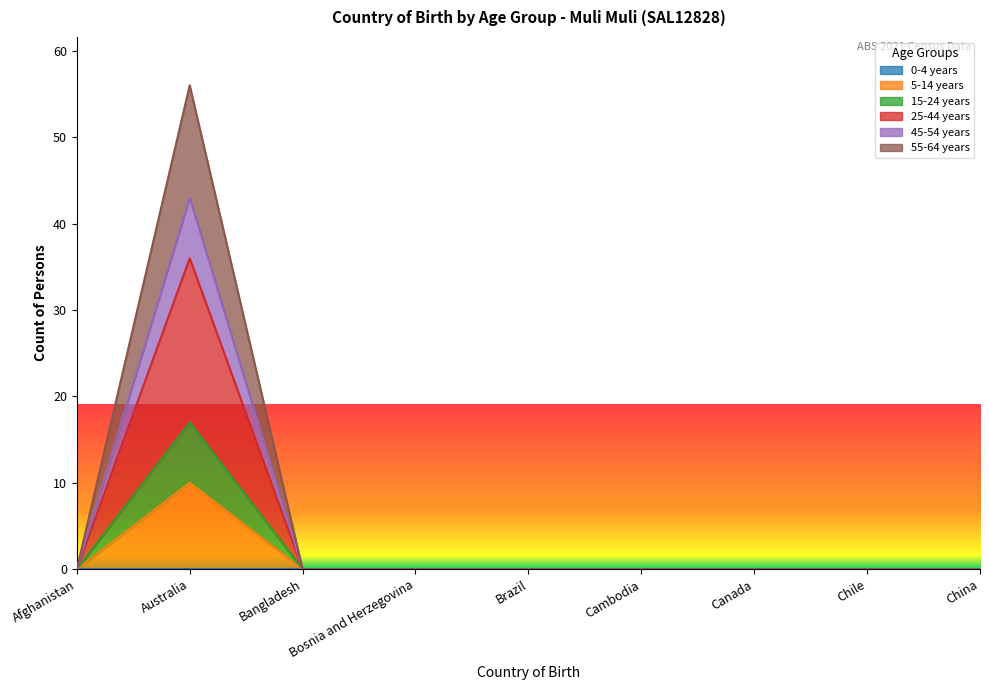

True or false: 15-24 years and 25-44 years intersect in this chart.

False